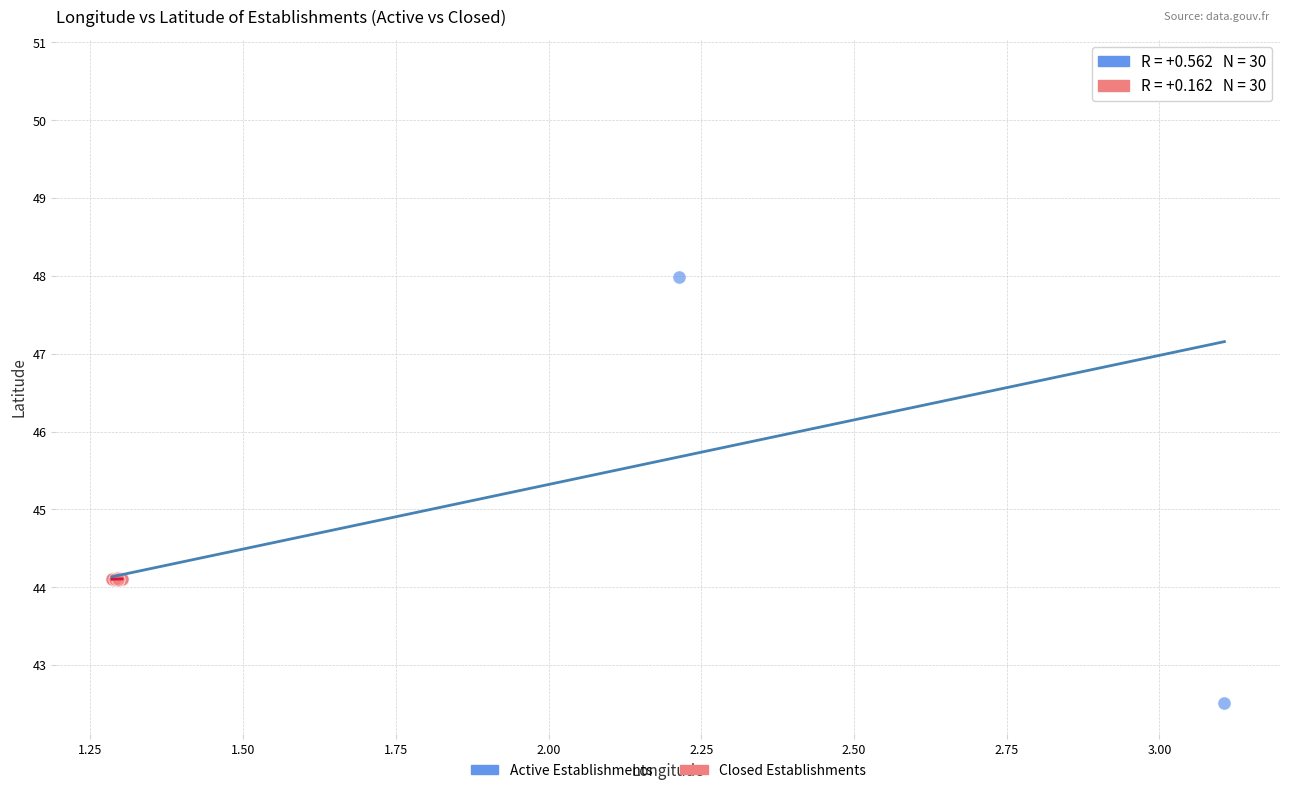

What are all the series names shown in the legend?

Active Establishments, Closed Establishments